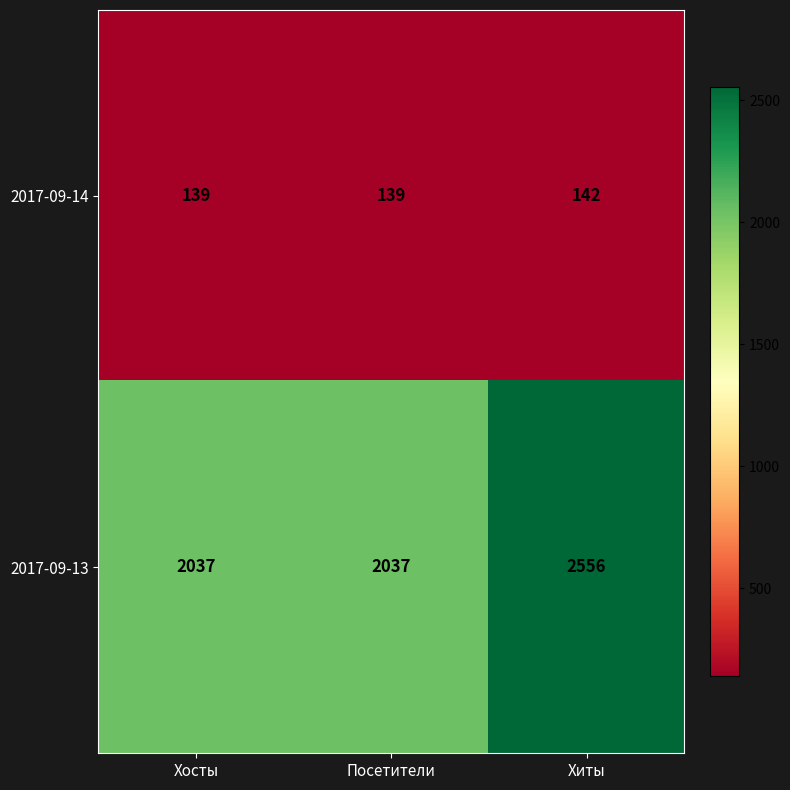

The value of 2017-09-14 at Посетители is 139. True or false?

True